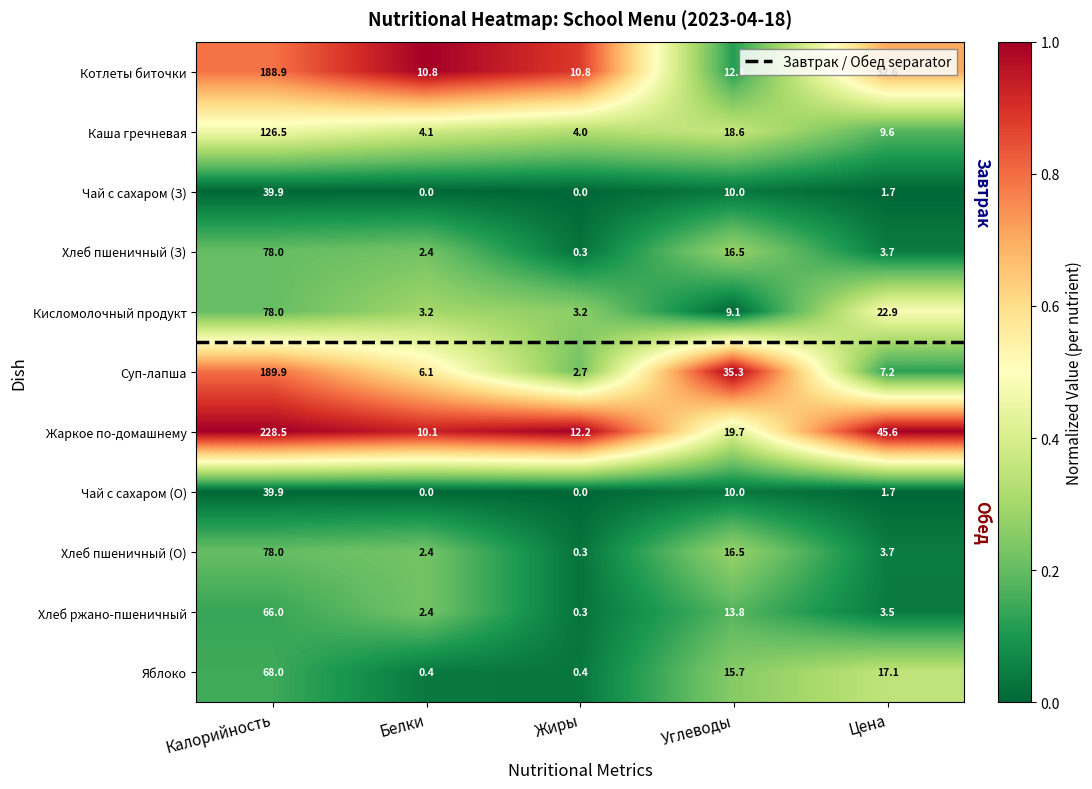

How many series are shown in this chart?

11